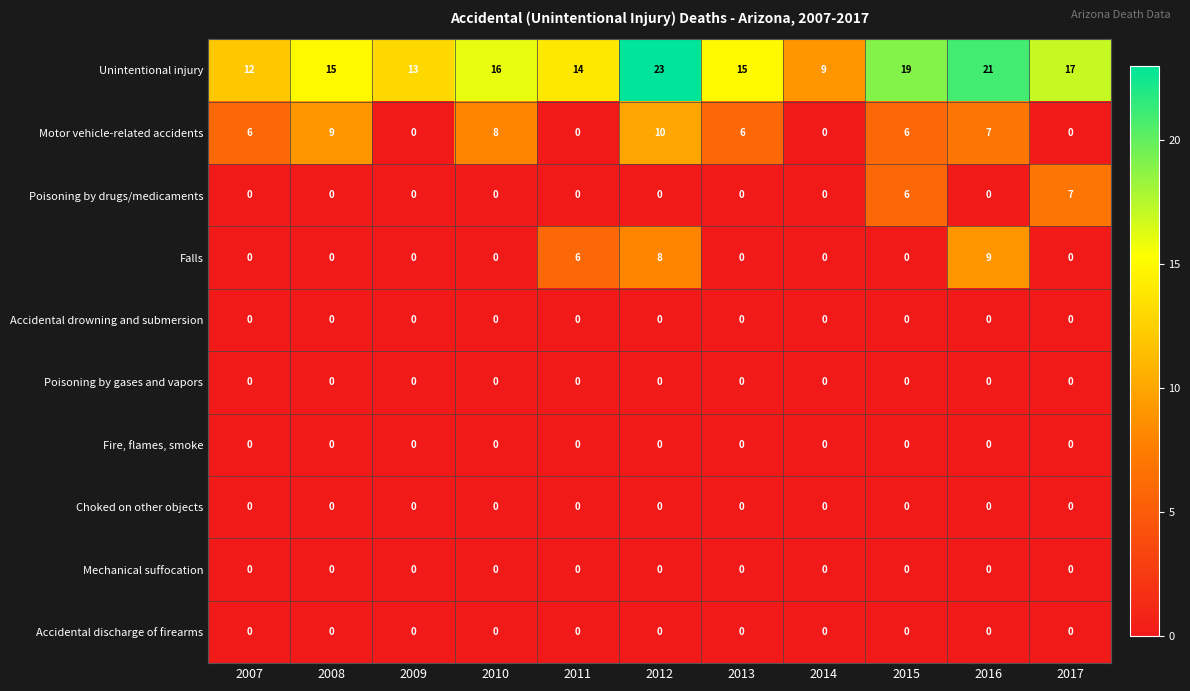

At which category does the chart reach its peak across all series?

2012